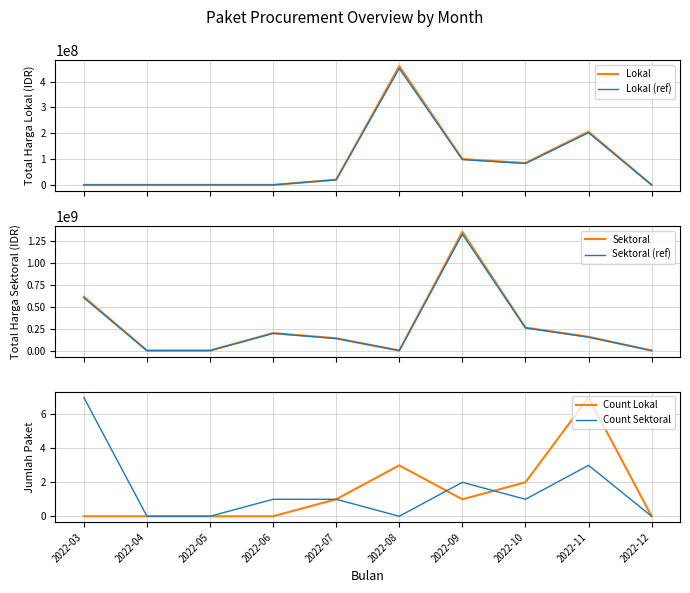

At which category is the sum across all series the highest?

2022-09